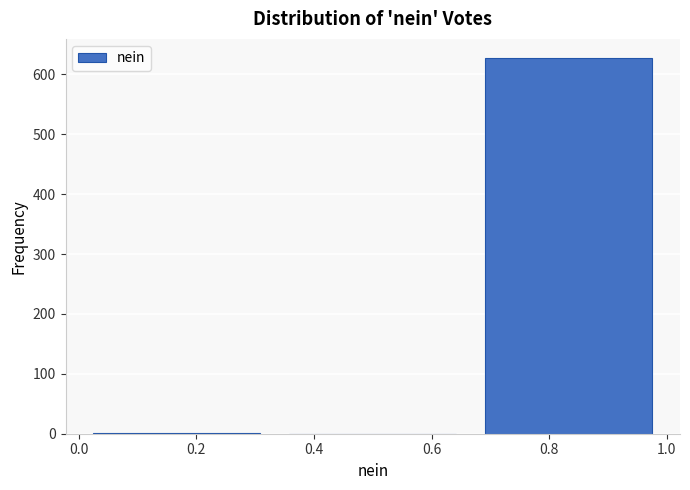

What is the height of the bar covering 0.66 to 1.00 on the x-axis? Neither the bar edges nor the heights are printed on the chart, so give them approximately, as read against the axes.

630